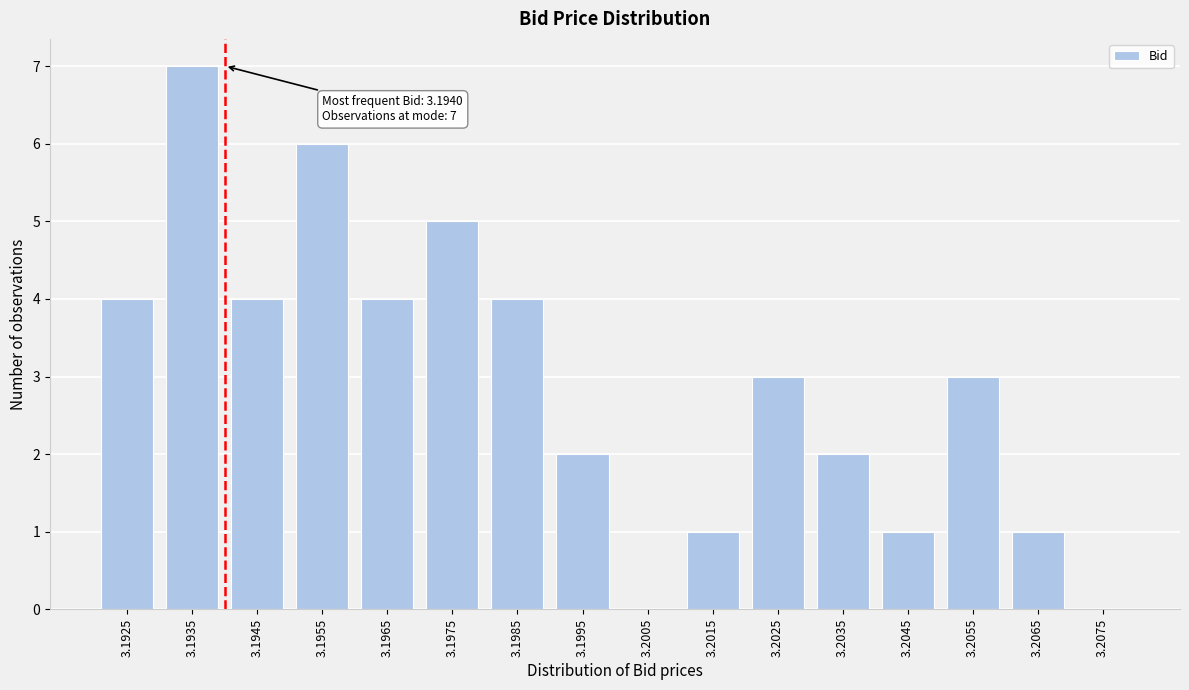

Reading left to right, list all the values displayed in this chart.

3.1925=4	3.1935=7	3.1945=4	3.1955=6	3.1965=4	3.1975=5	3.1985=4	3.1995=2	3.2005=0	3.2015=1	3.2025=3	3.2035=2	3.2045=1	3.2055=3	3.2065=1	3.2075=0